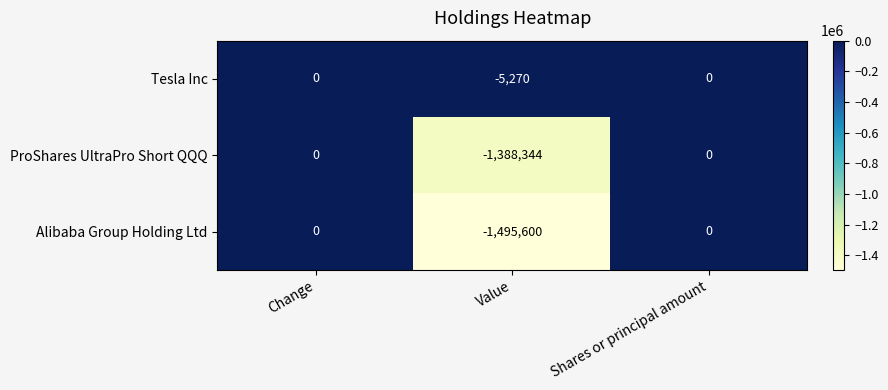

How many values in the Alibaba Group Holding Ltd series are below 0?

1